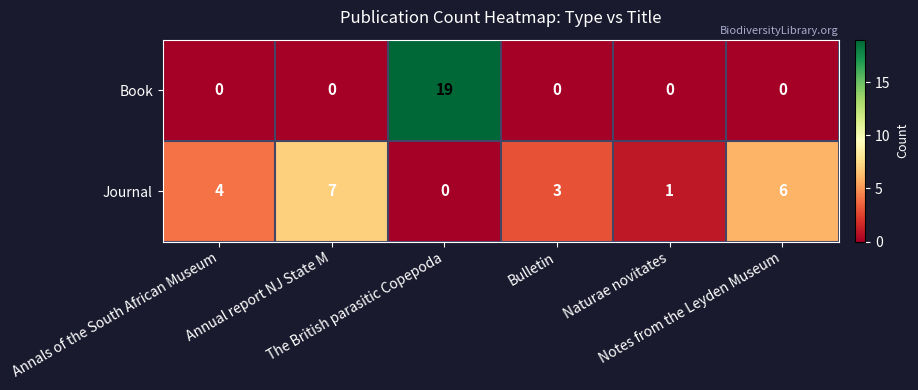

What is the difference between the maximum and minimum values in the Book series?

19